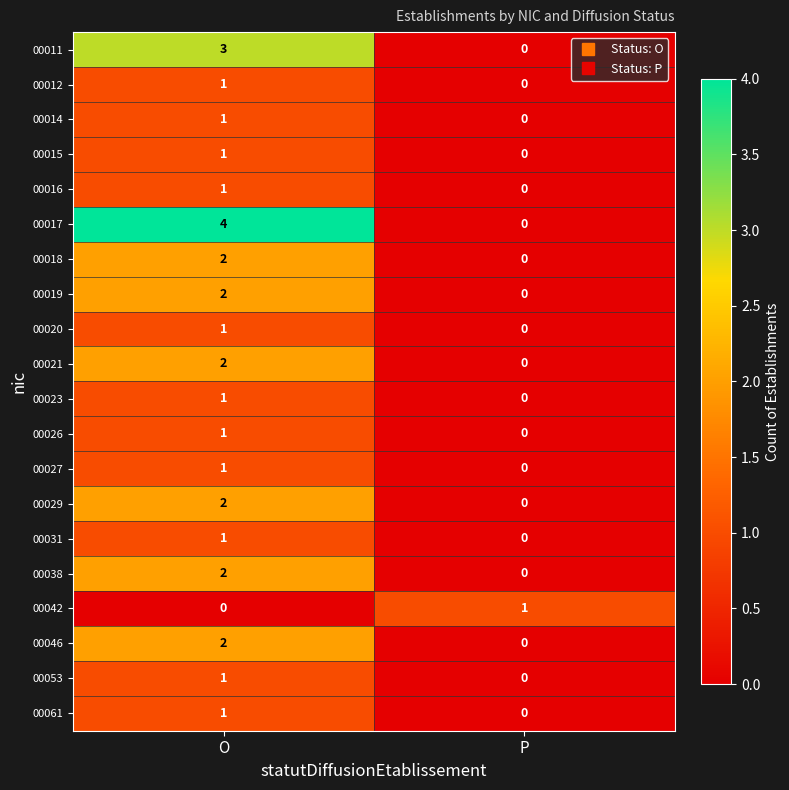

How many positive values does the 00046 series have?

1